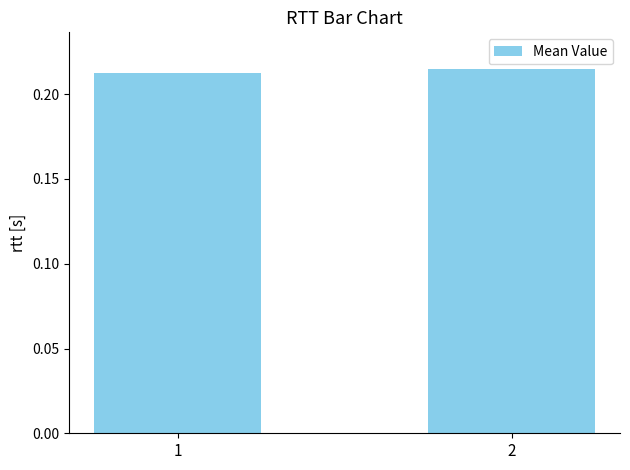

List the labels in order of value, smallest first.

1, 2